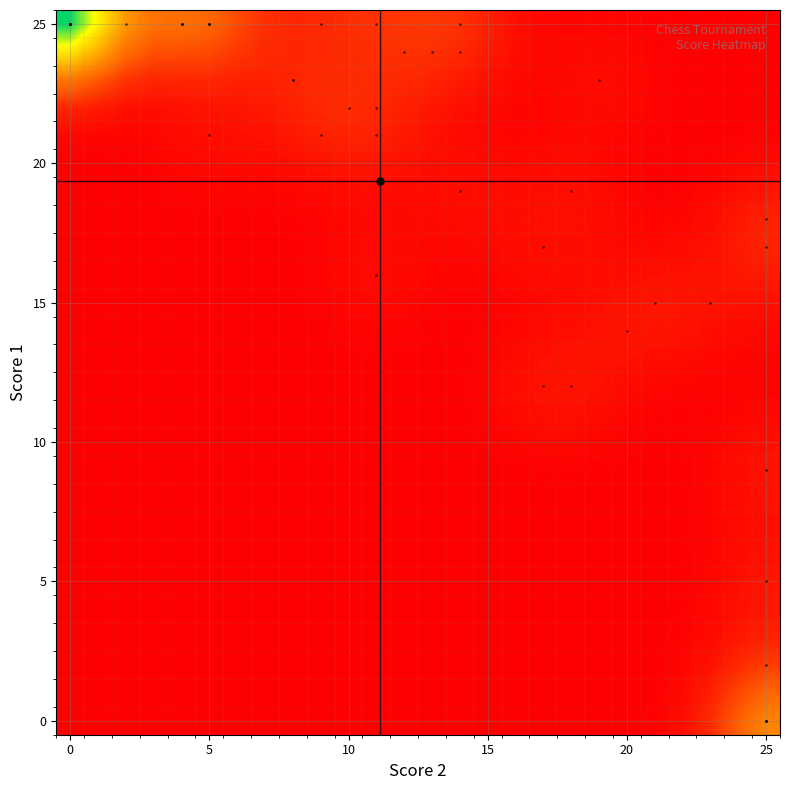

How many categories are shown in the chart?

26